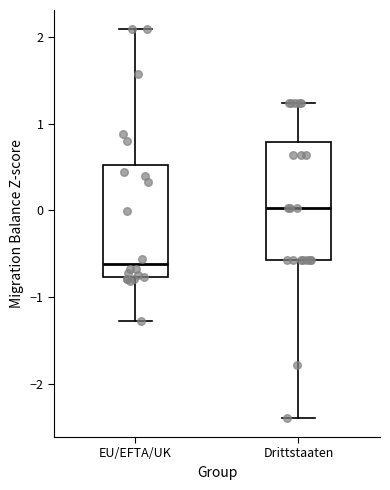

Which box's median line is the lowest?

EU/EFTA/UK